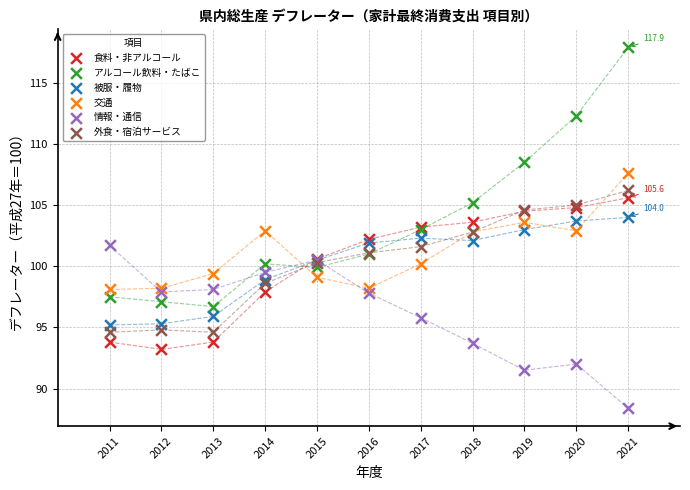

Which series has the largest Y range (max minus min)?

アルコール飲料・たばこ